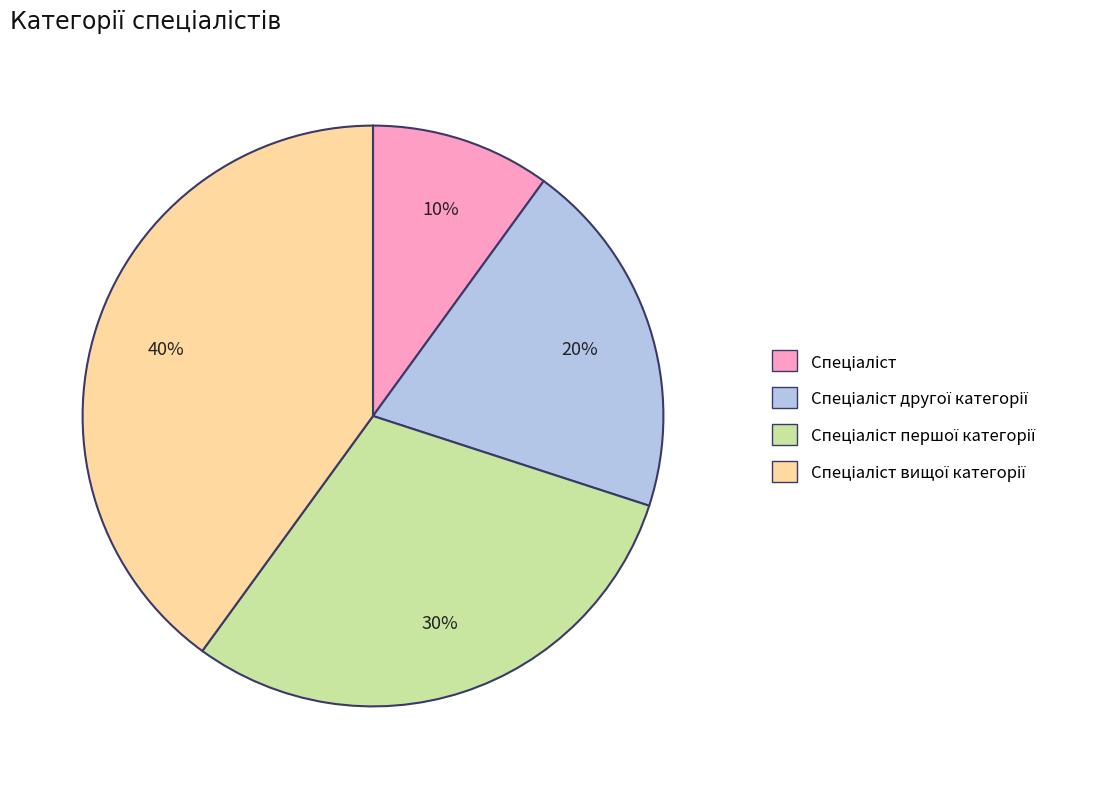

Count the number of slices in the pie.

4